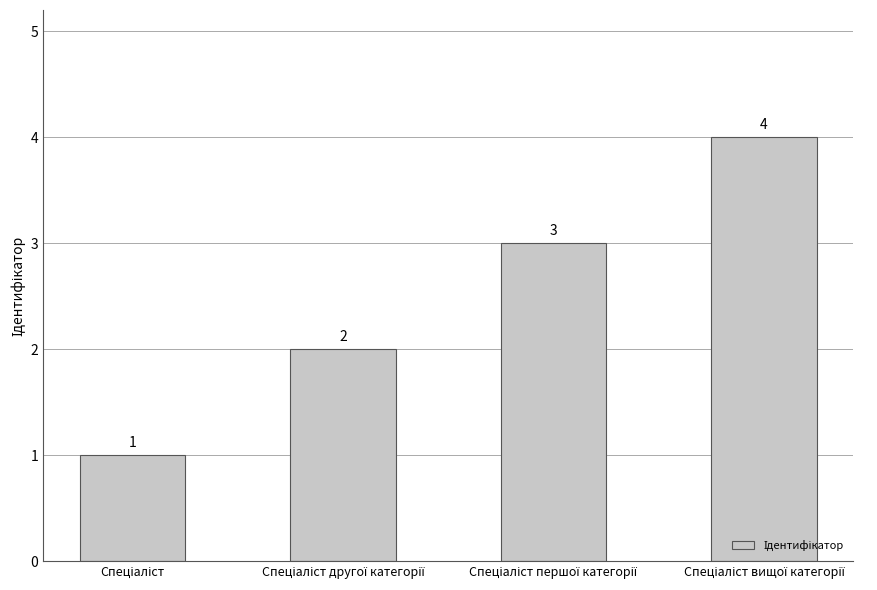

Reading left to right, list all the values displayed in this chart.

1	2	3	4